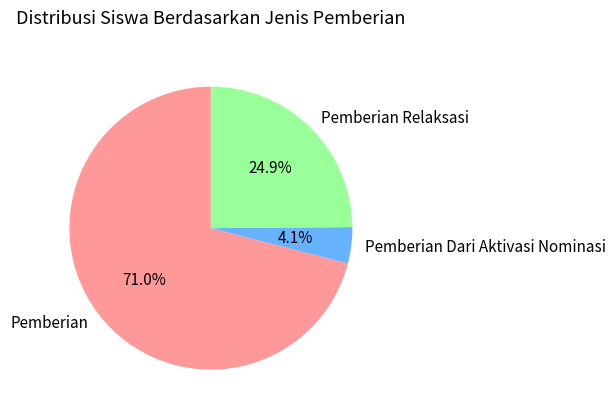

Between Pemberian Relaksasi and Pemberian, which is larger?

Pemberian